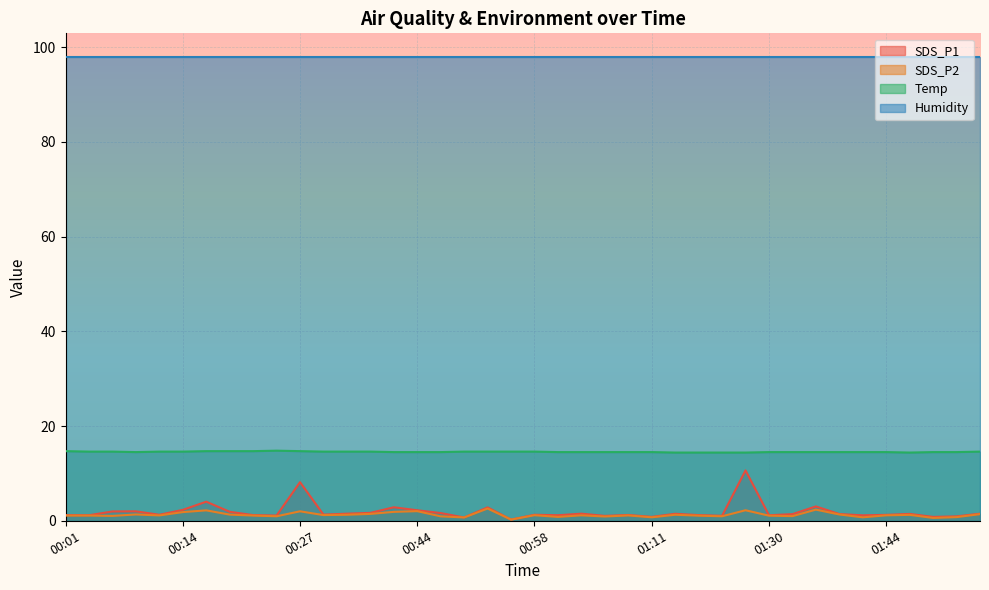

How many categories are shown in the chart?

40